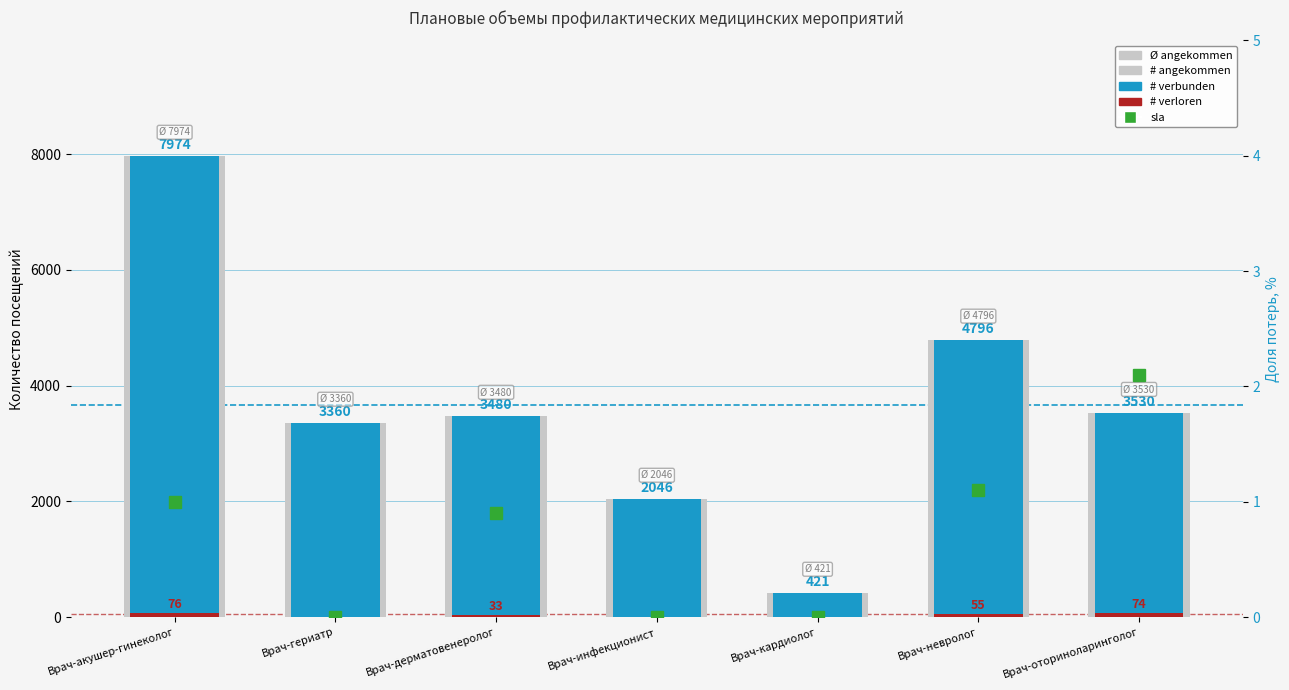

How many data points in # verbunden are less than 3480?

3